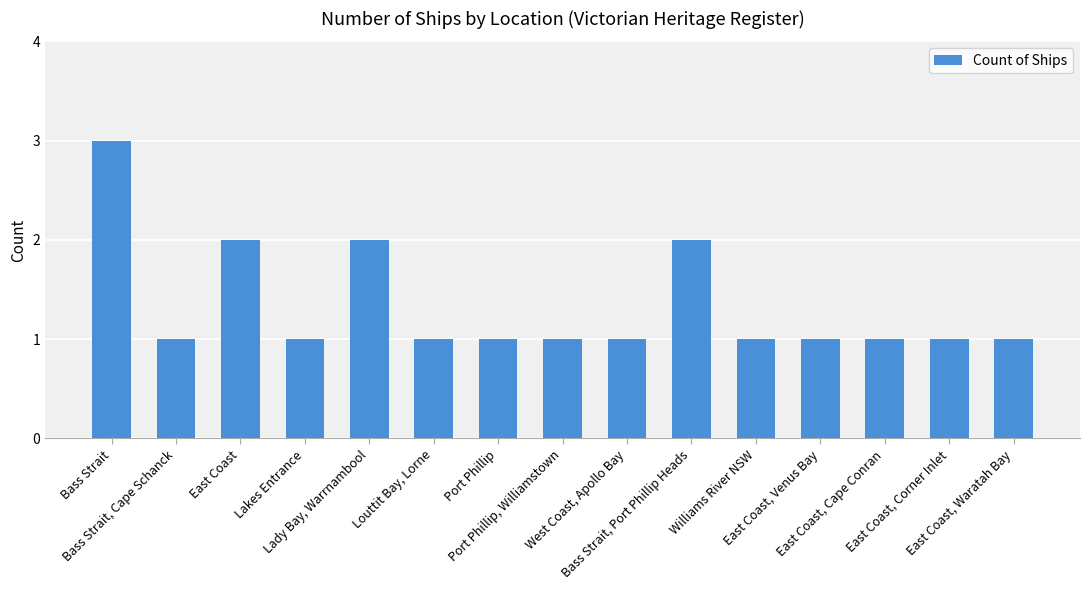

Which category has the highest value across all series?

Bass Strait